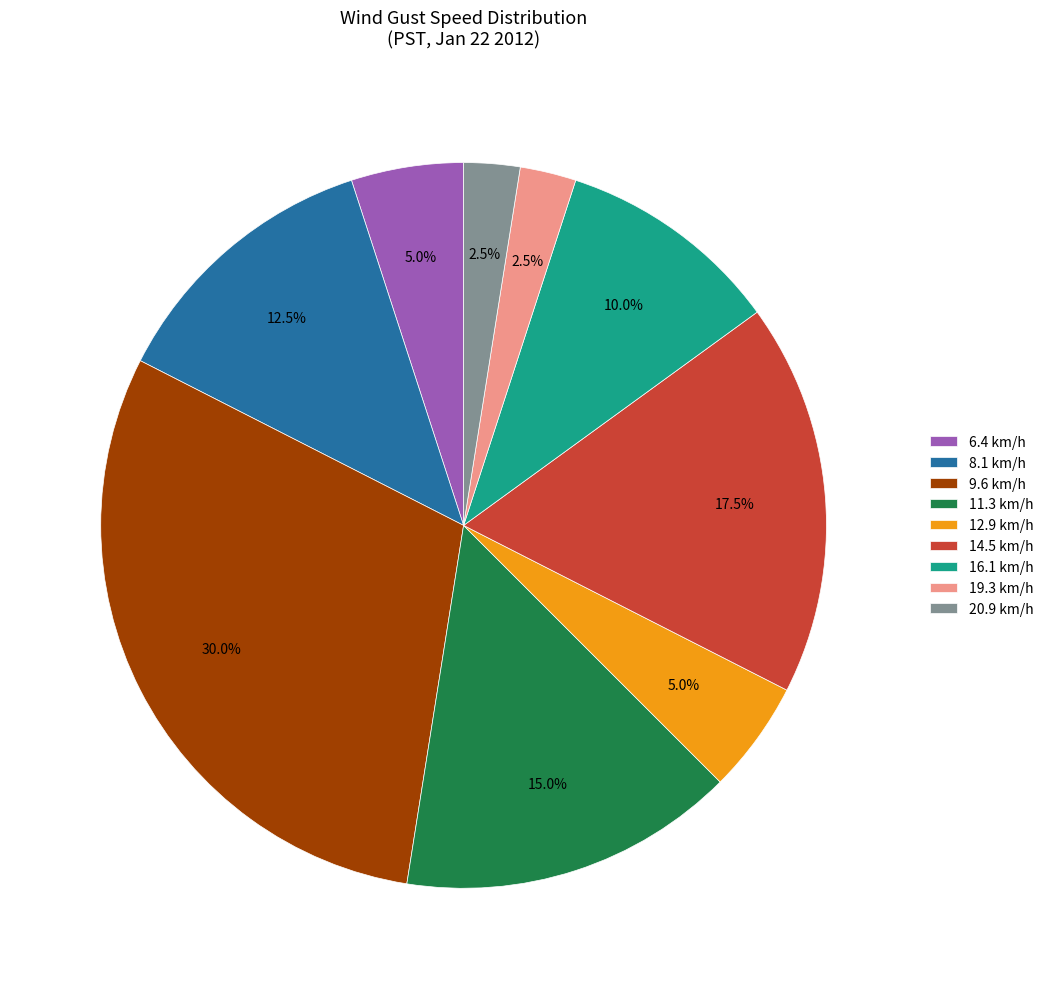

Does 19.3 km/h account for over 50% of the chart?

No